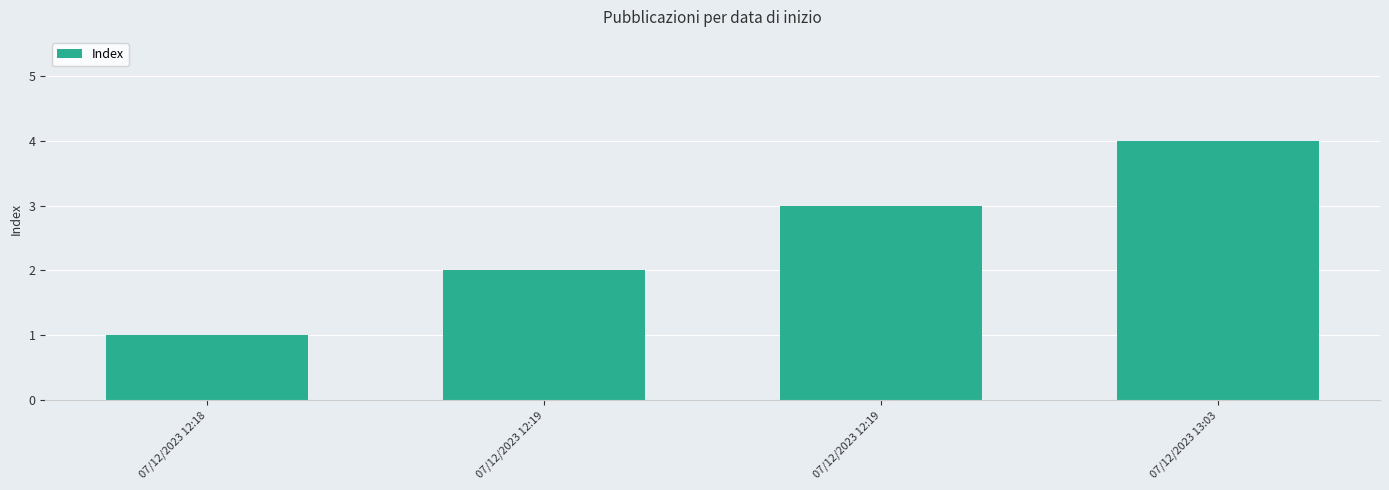

Which category has the lowest value across all series?

07/12/2023 12:18